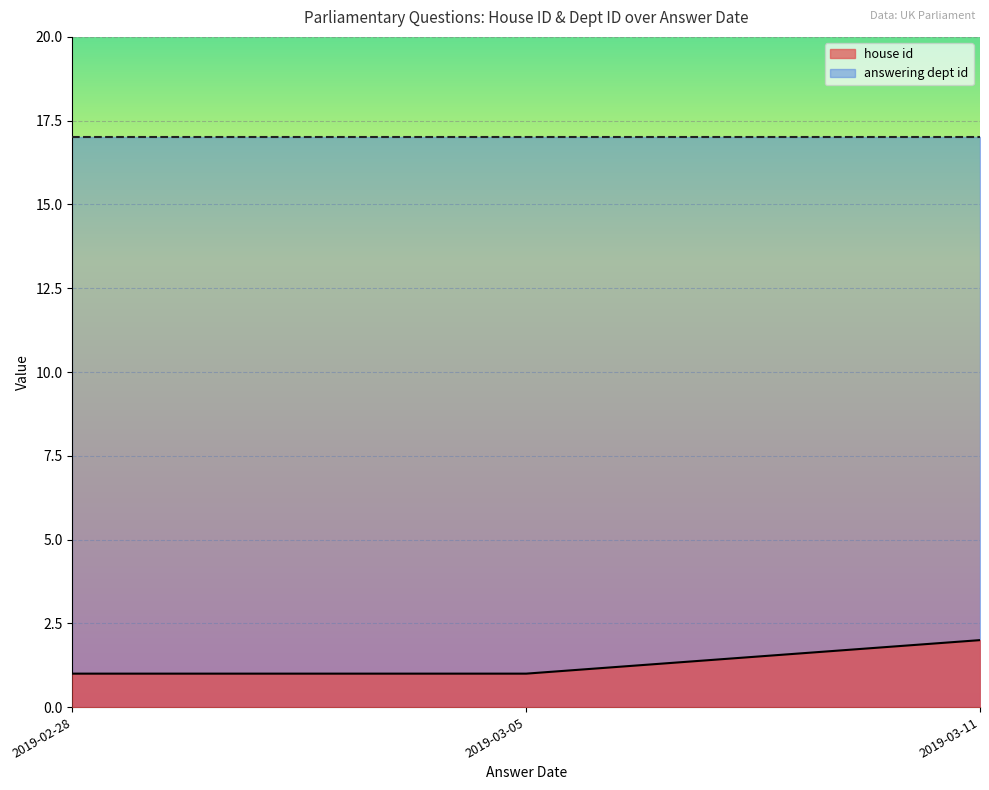

Is the value of answering dept id at 2019-02-28 greater than the value of house id at 2019-02-28?

Yes